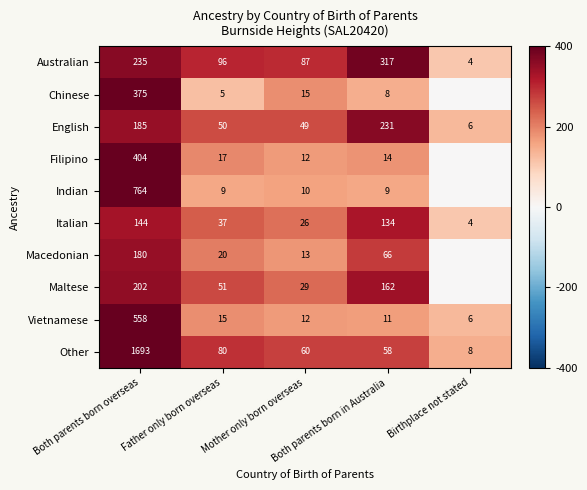

What is the highest value of the Australian series?

317